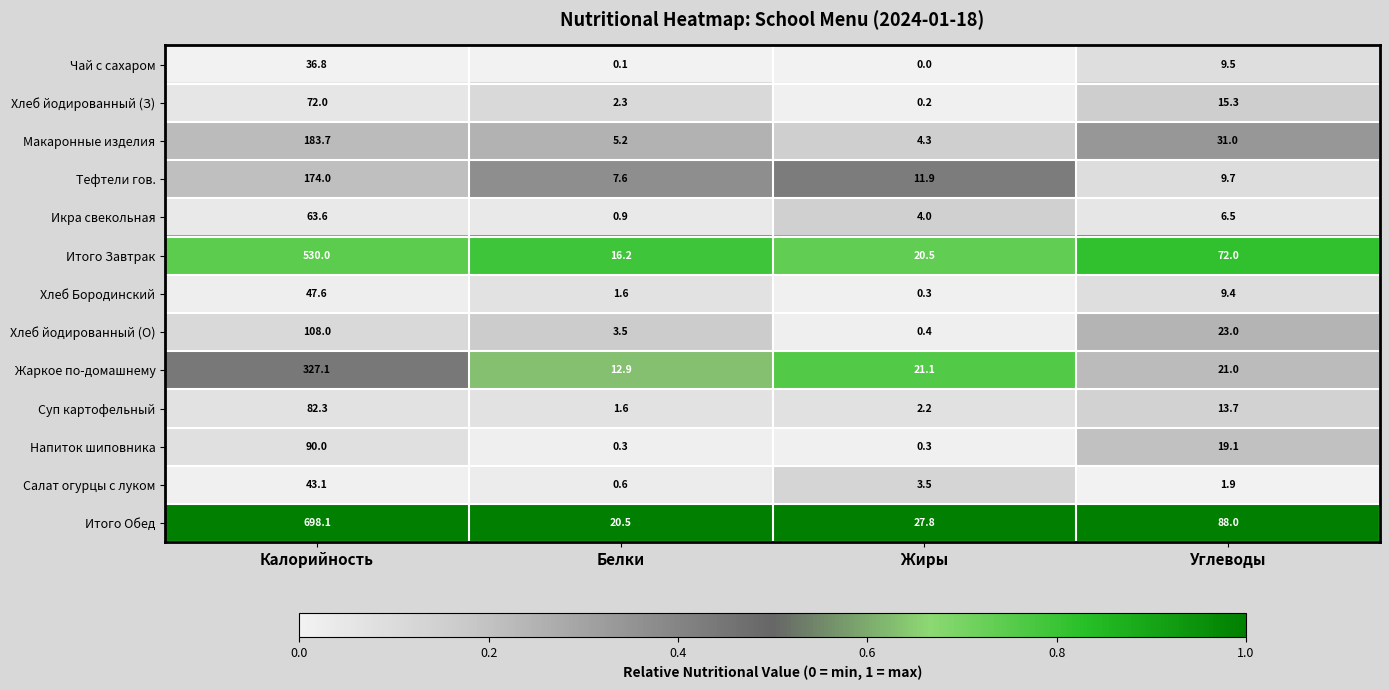

What is the difference between the highest and lowest values at Жиры?

27.8